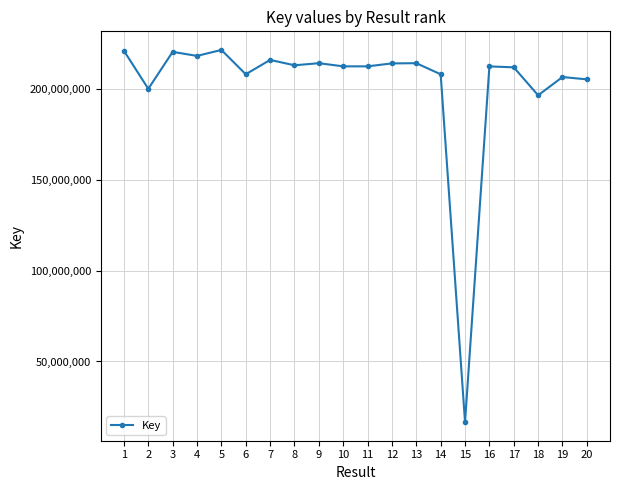

Approximately how many times larger is the value at 10 compared to 19?

1.0